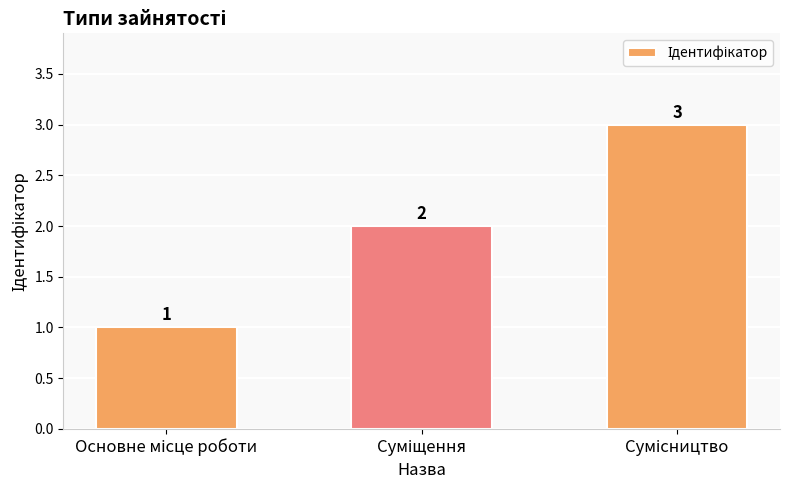

How many bars are there in total?

3